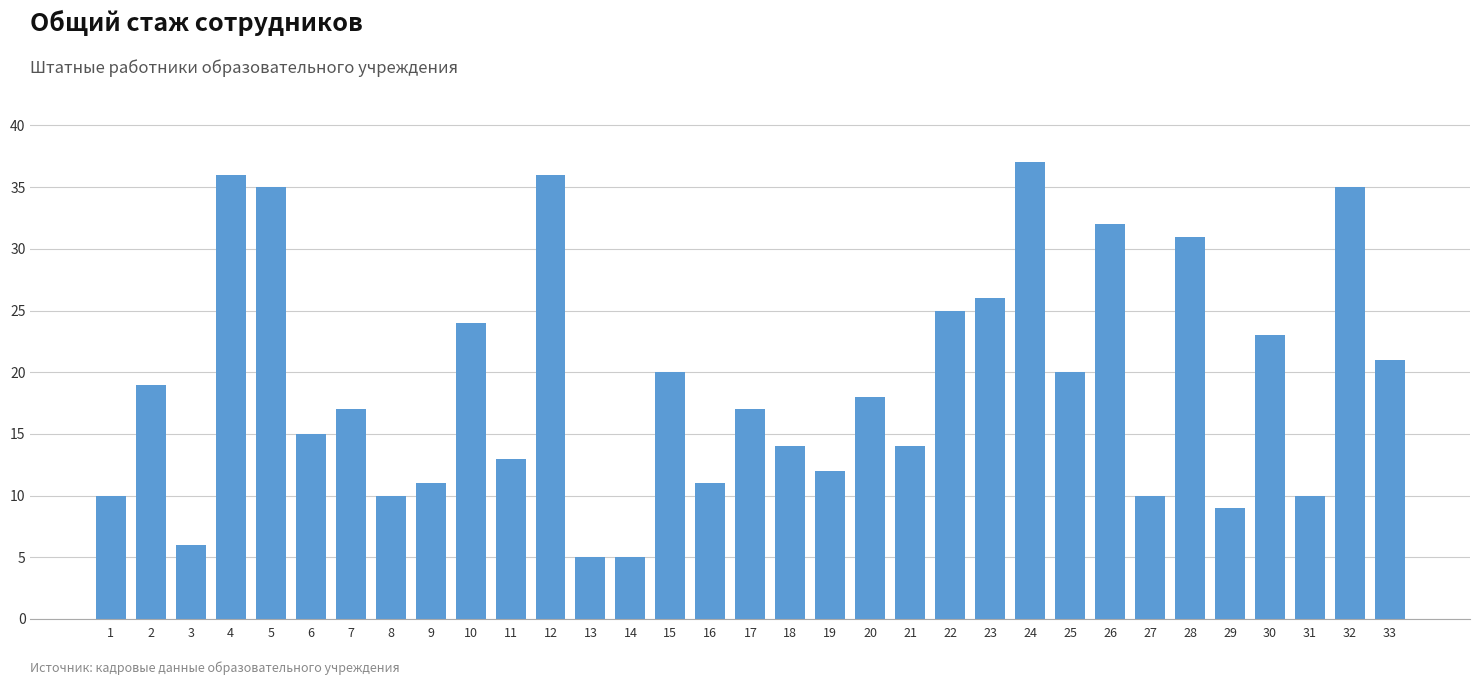

The value at 21 is 14. True or false?

True